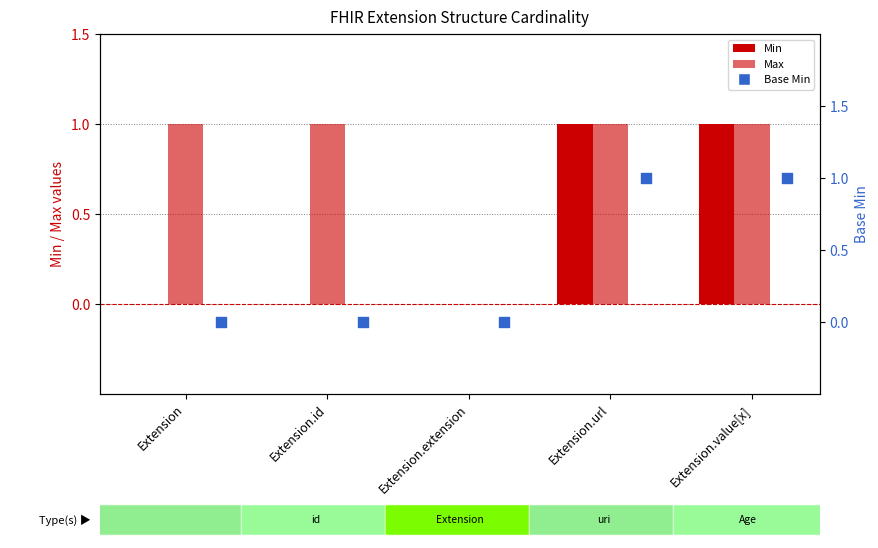

Which series contains the lowest Y value?

Min